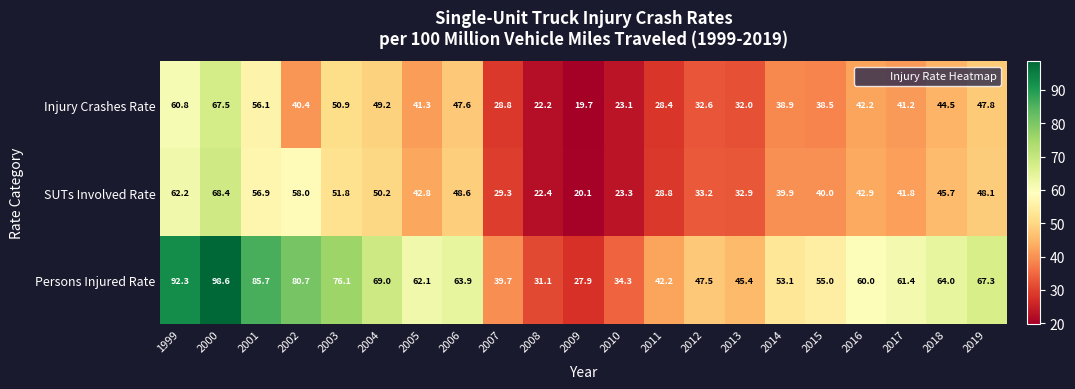

Rank the series by their maximum value, from highest to lowest.

Persons Injured Rate, SUTs Involved Rate, Injury Crashes Rate